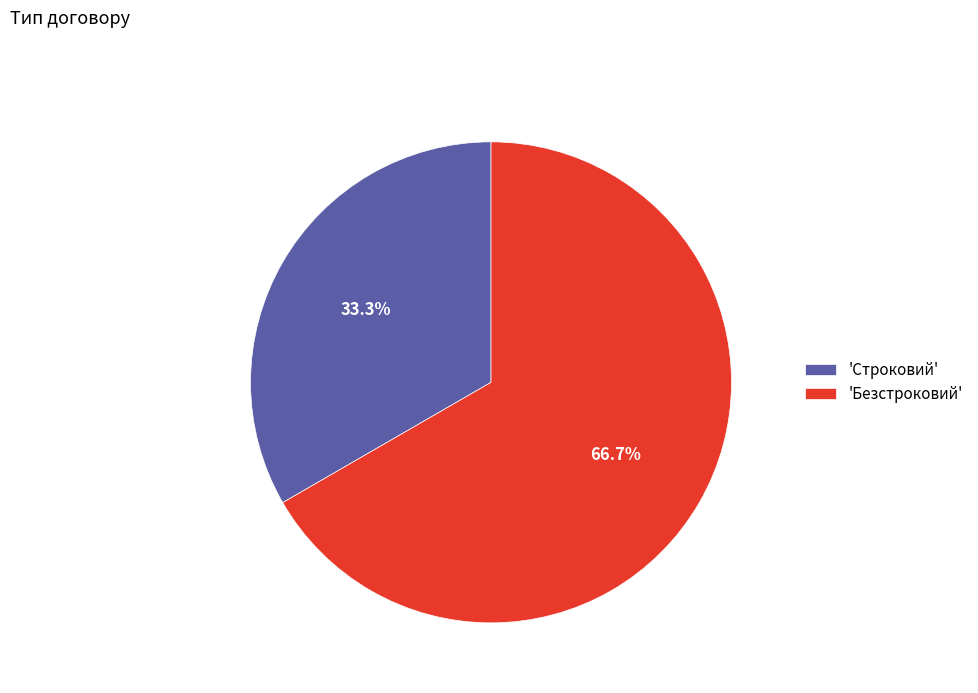

Which category has the smallest portion of the pie?

'Строковий'